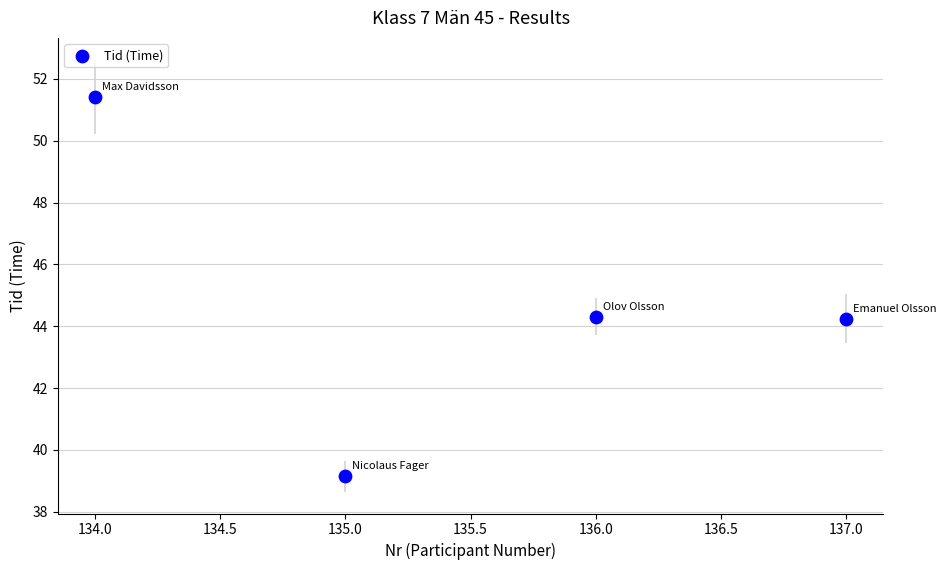

What is the average Y value?

44.8